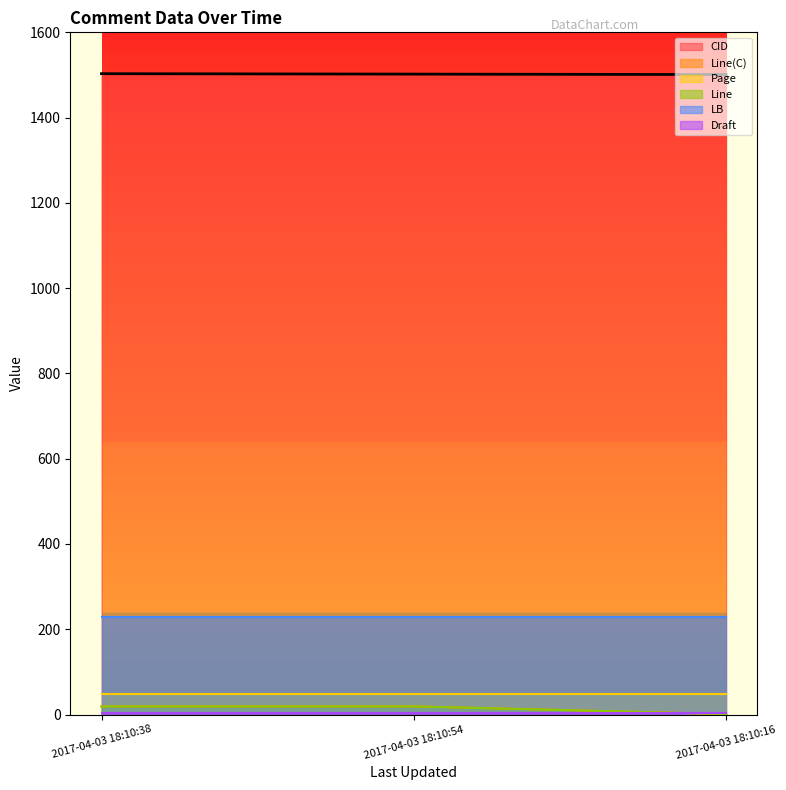

Where is CID nearest to the value 1502?

2017-04-03 18:10:54